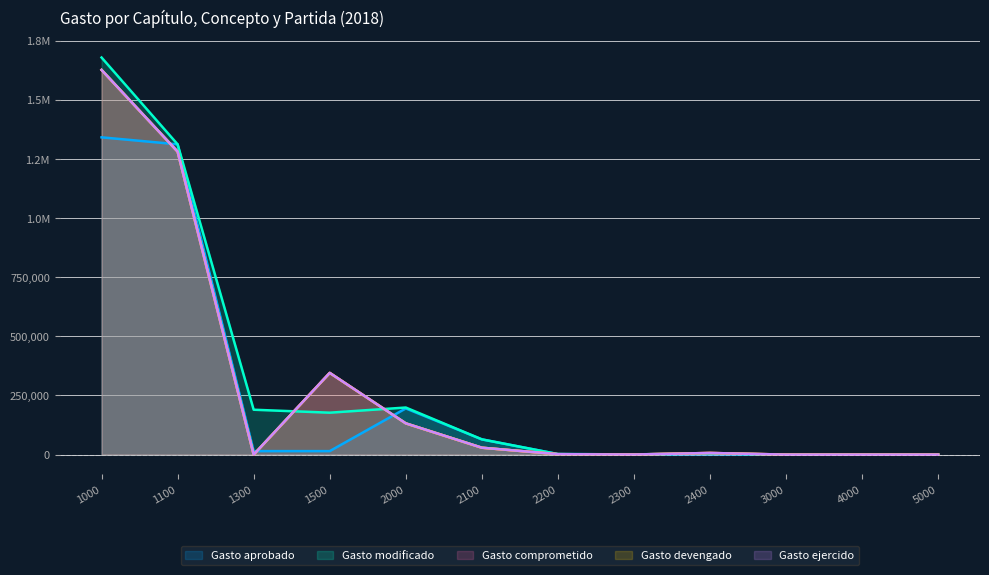

What is the spread (max minus min) of values at 1000?

337500.0